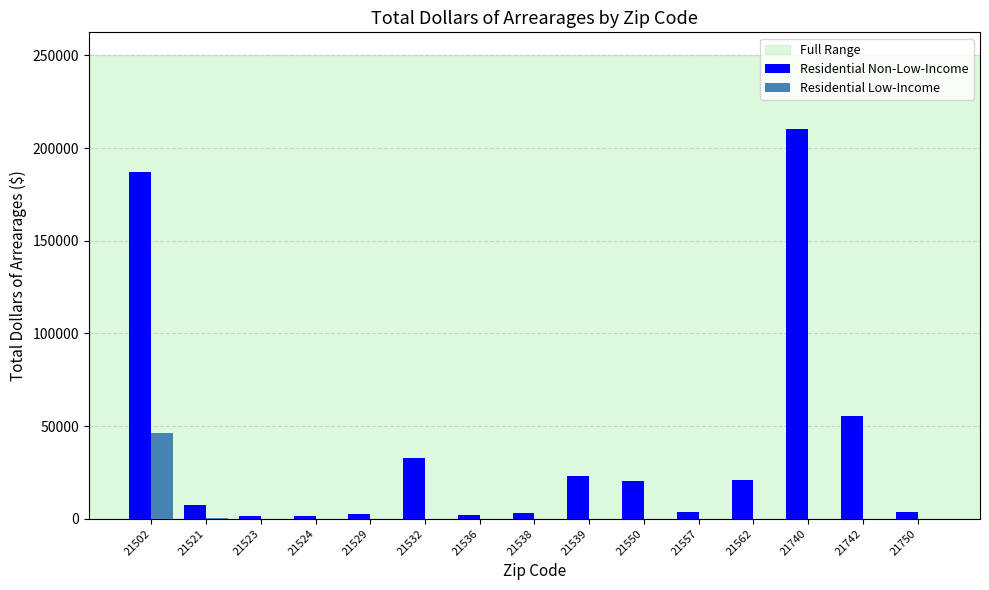

Which category has the highest value across all series?

21740